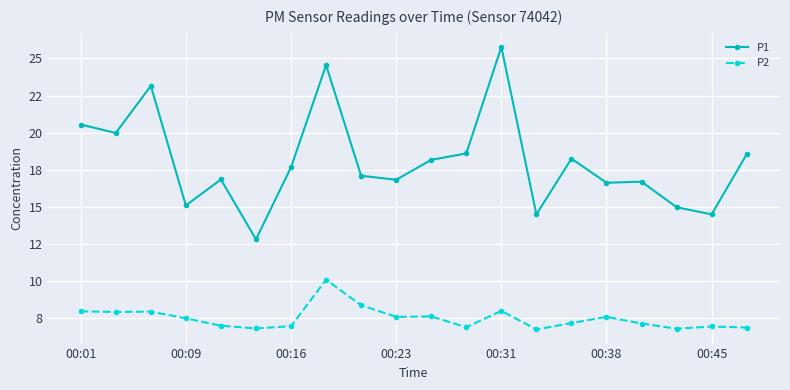

Is this an area chart (filled region under the line)?

No